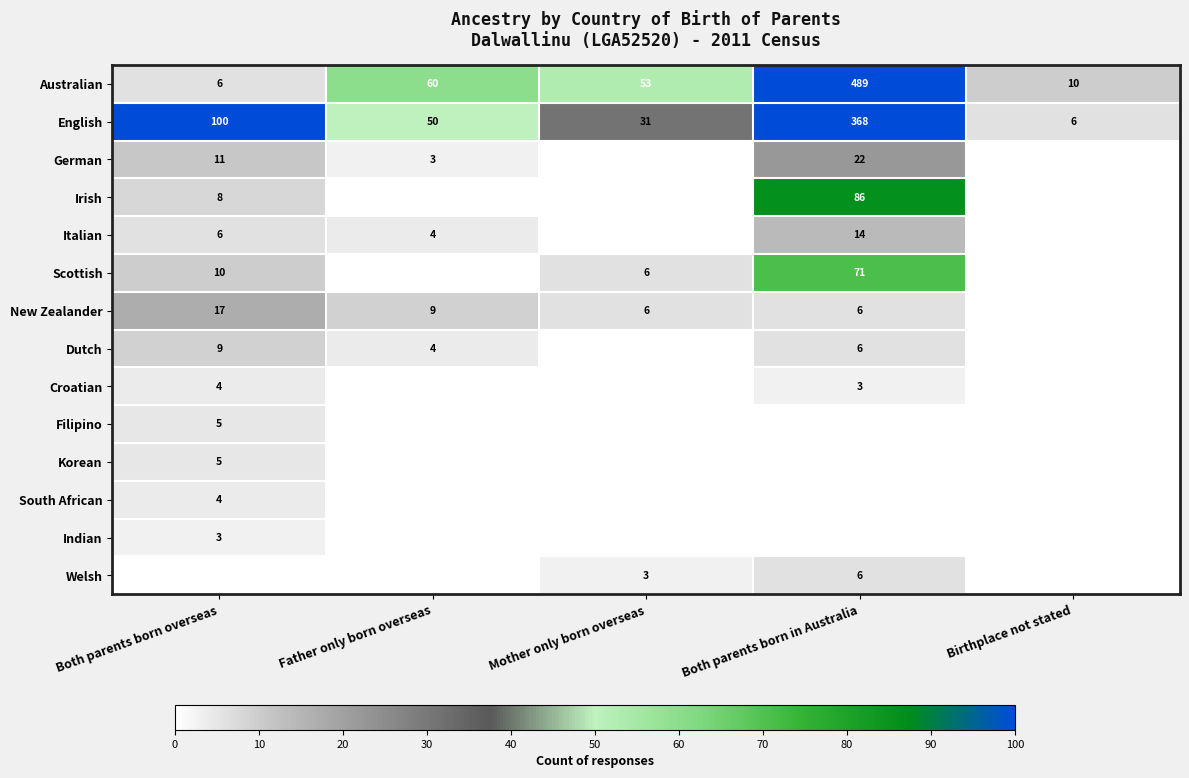

Where is English nearest to the value 187?

Both parents born overseas